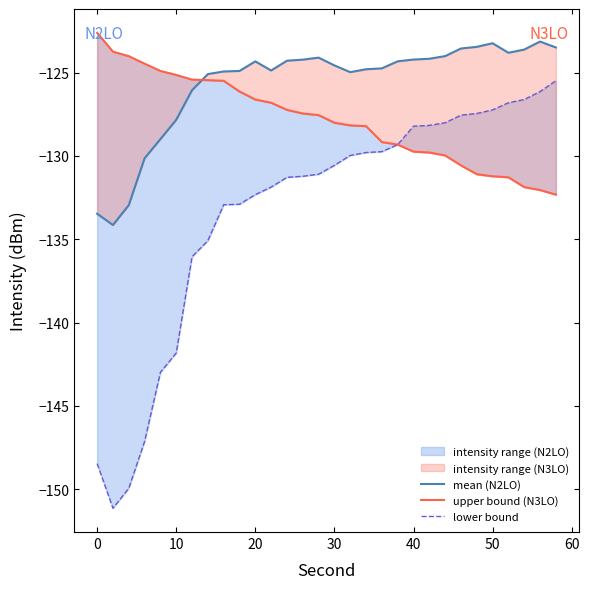

True or false: lower bound and mean (N2LO) intersect in this chart.

False